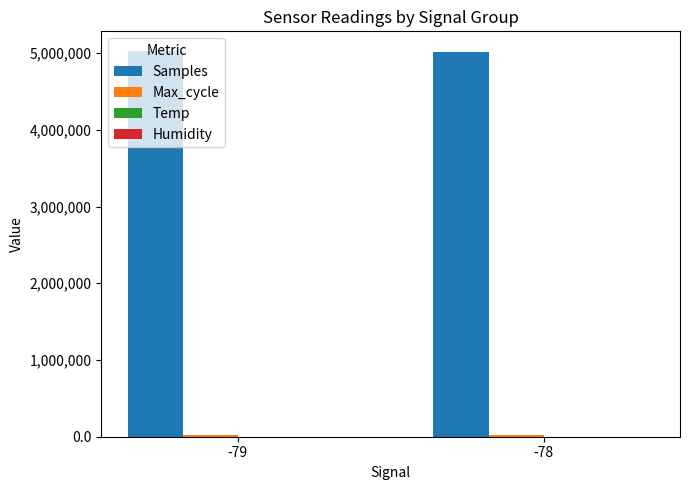

What is the greatest value displayed?

5031240.9